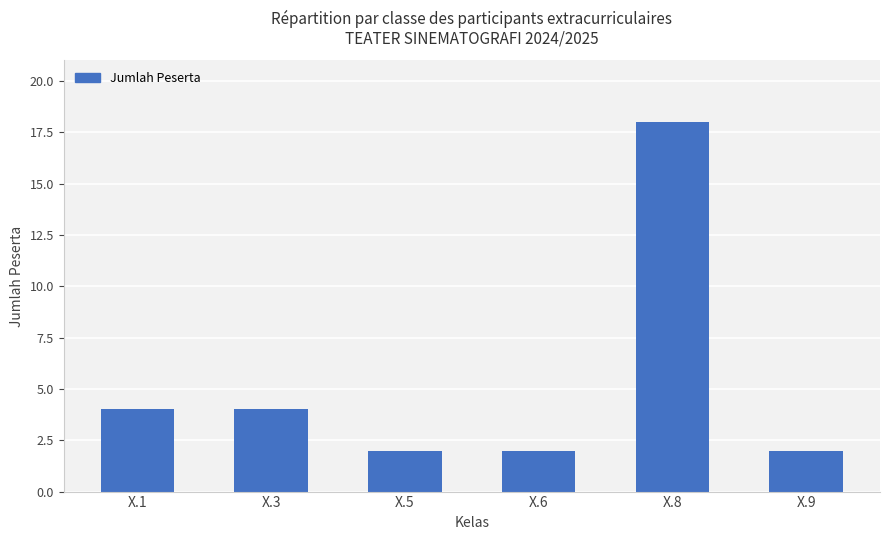

Reading left to right, list all the values displayed in this chart.

4	4	2	2	18	2